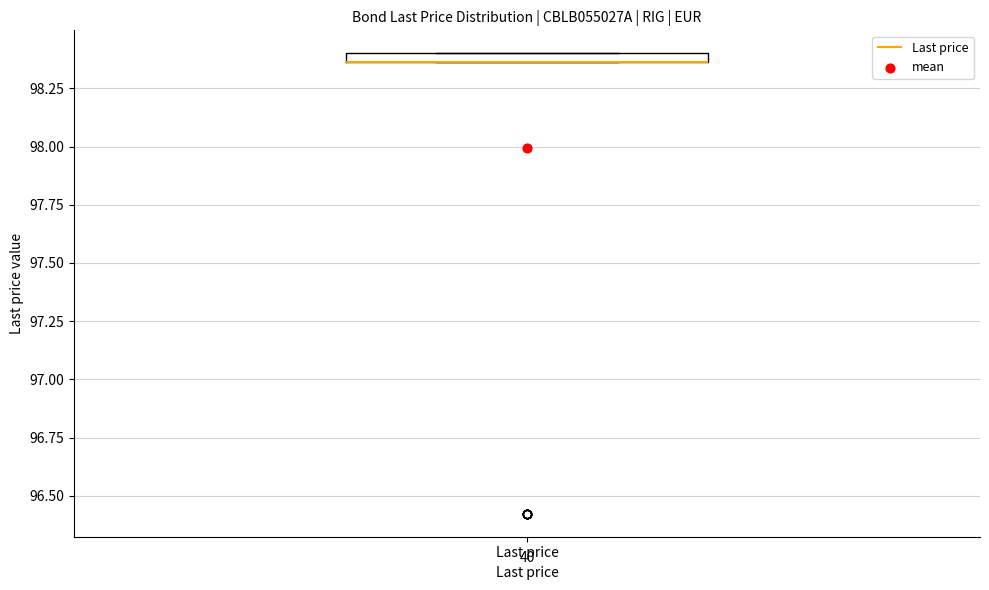

Where is the upper edge of the box for Last price on the y-axis? The values are not printed on the chart, so give them approximately, as read against the axis.

98.40